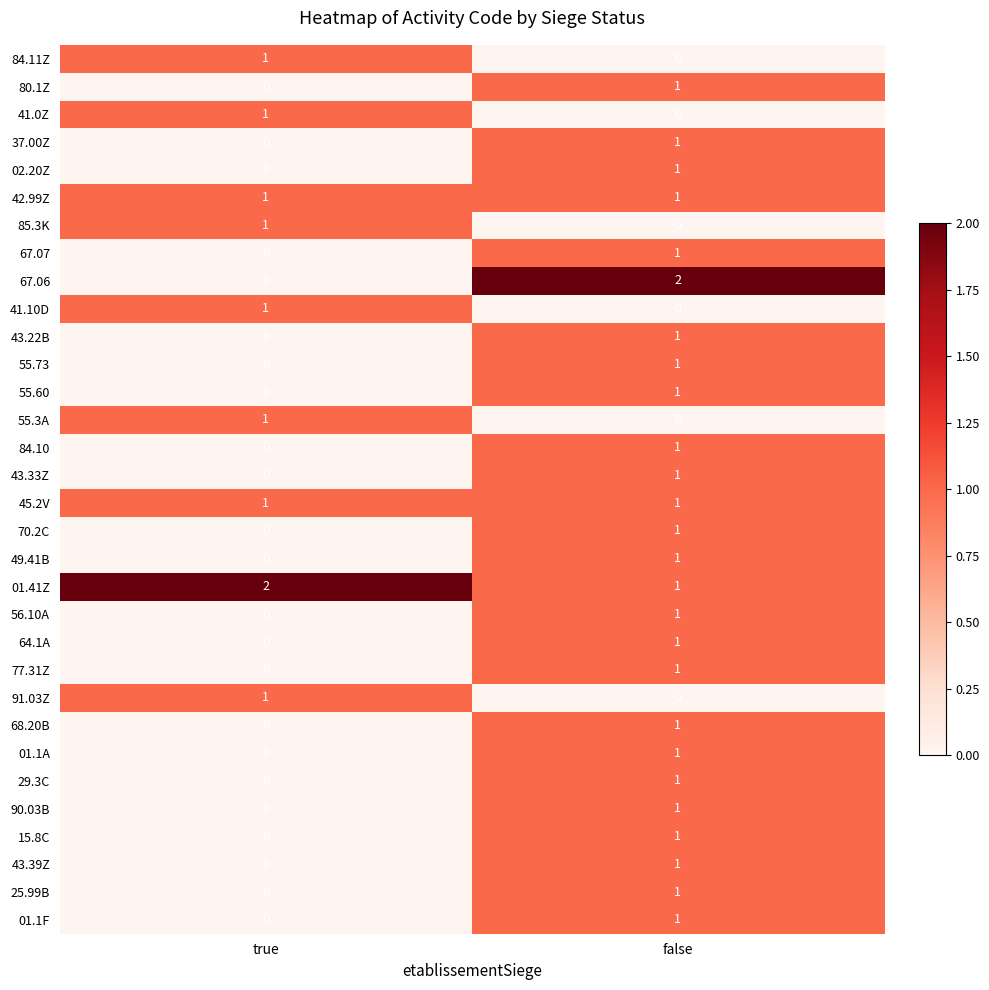

The value of 91.03Z at false is 1. True or false?

False